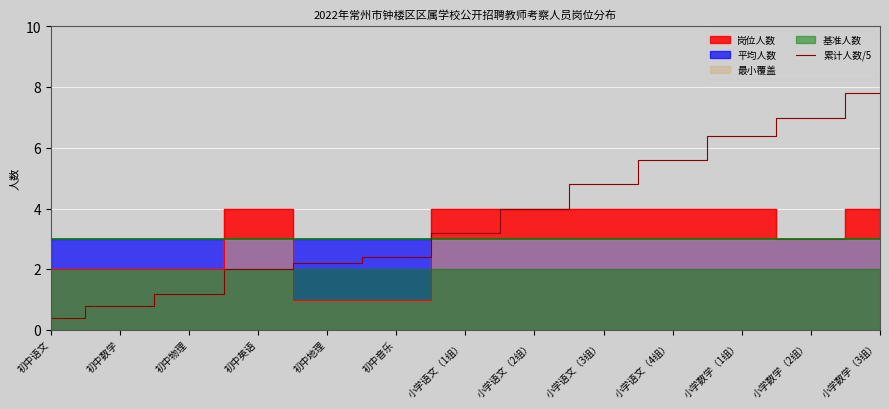

The value of 累计人数/5 at 小学语文（2组） is 4.0. True or false?

True